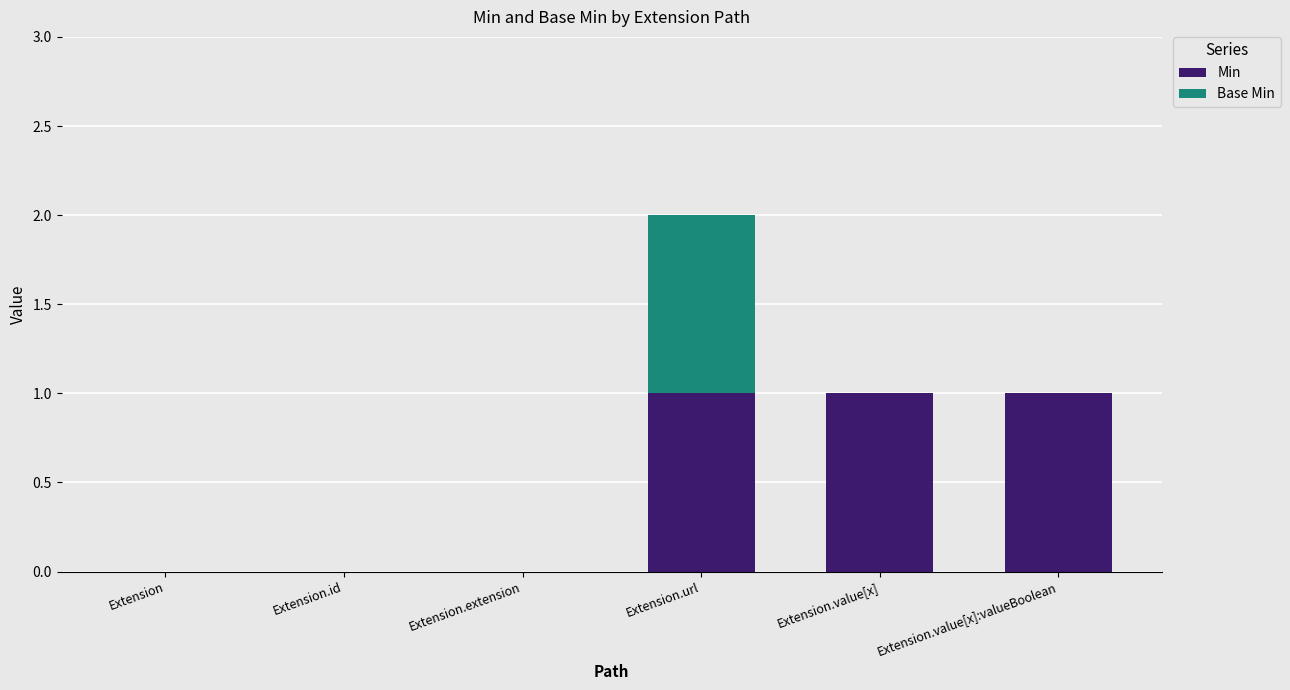

What is the sum of all Min values?

3